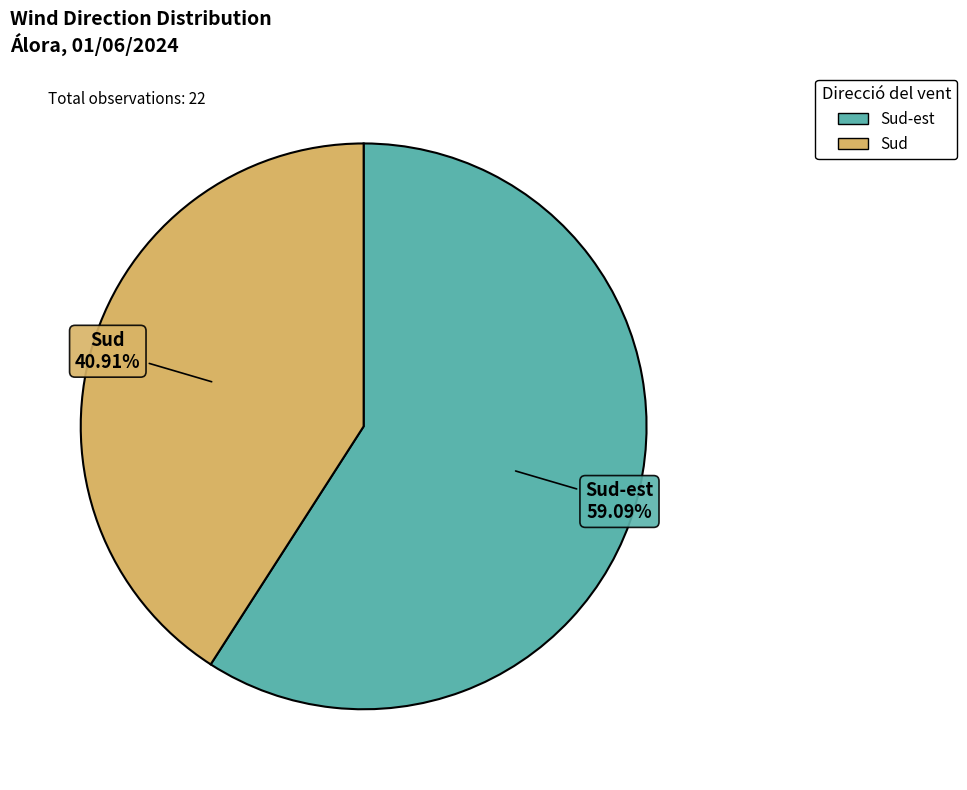

Does any single category account for the majority?

Yes